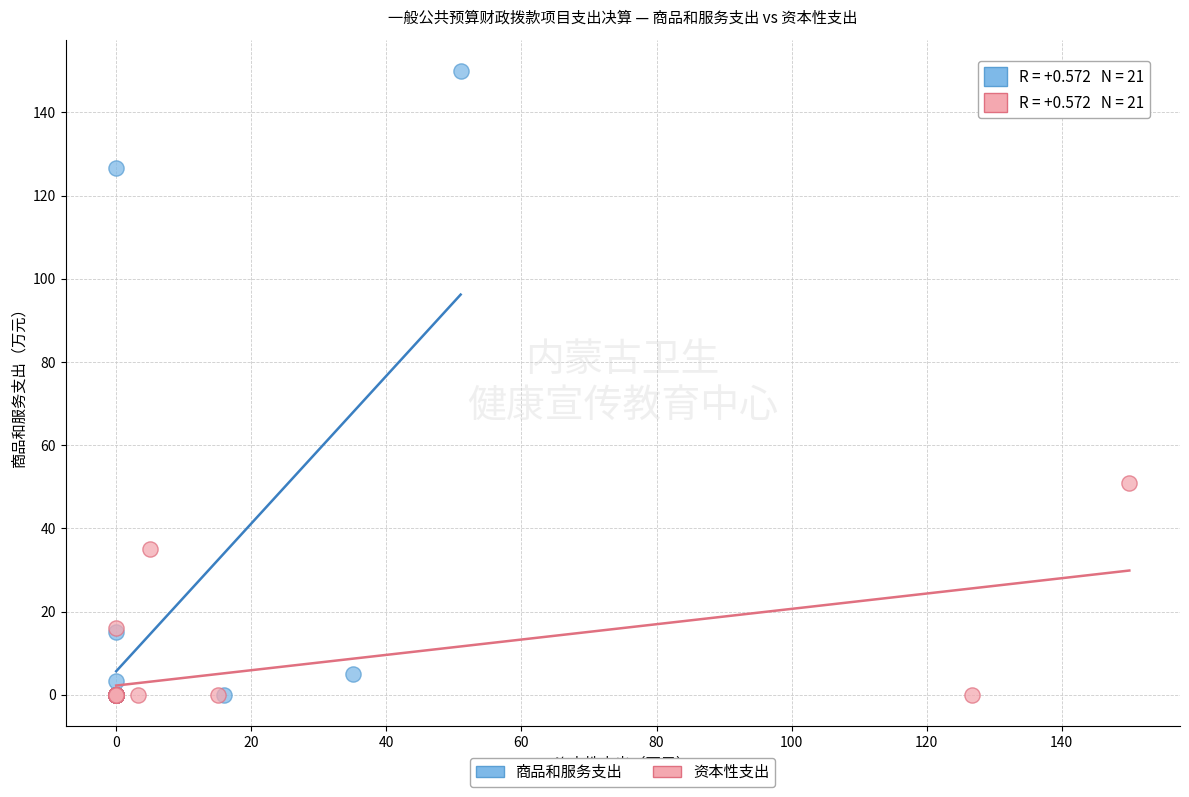

What are all the series names shown in the legend?

商品和服务支出, 资本性支出